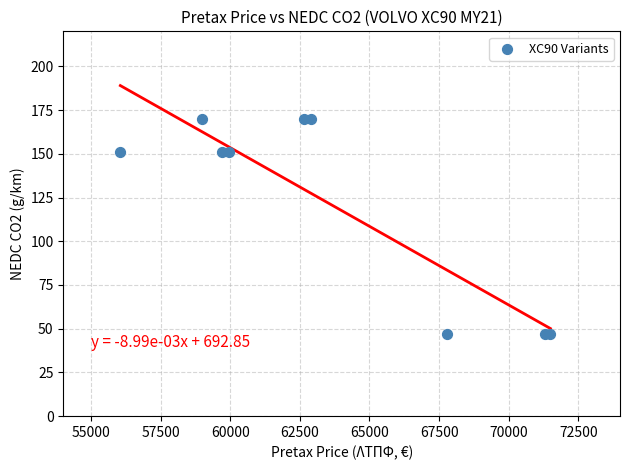

What is the average Y value?

123